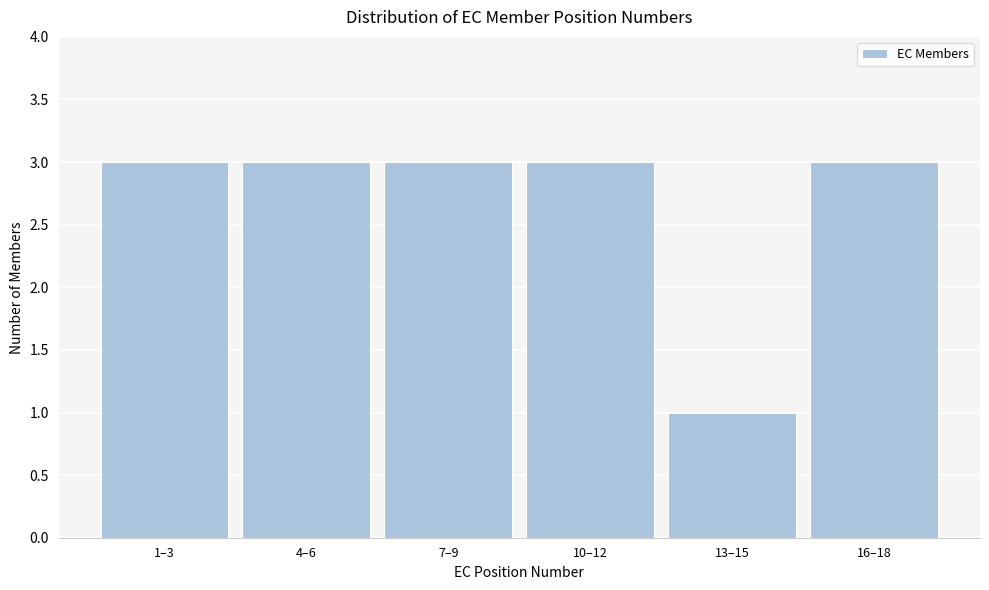

Reading right to left, transcribe all the data shown in this chart.

3	1	3	3	3	3